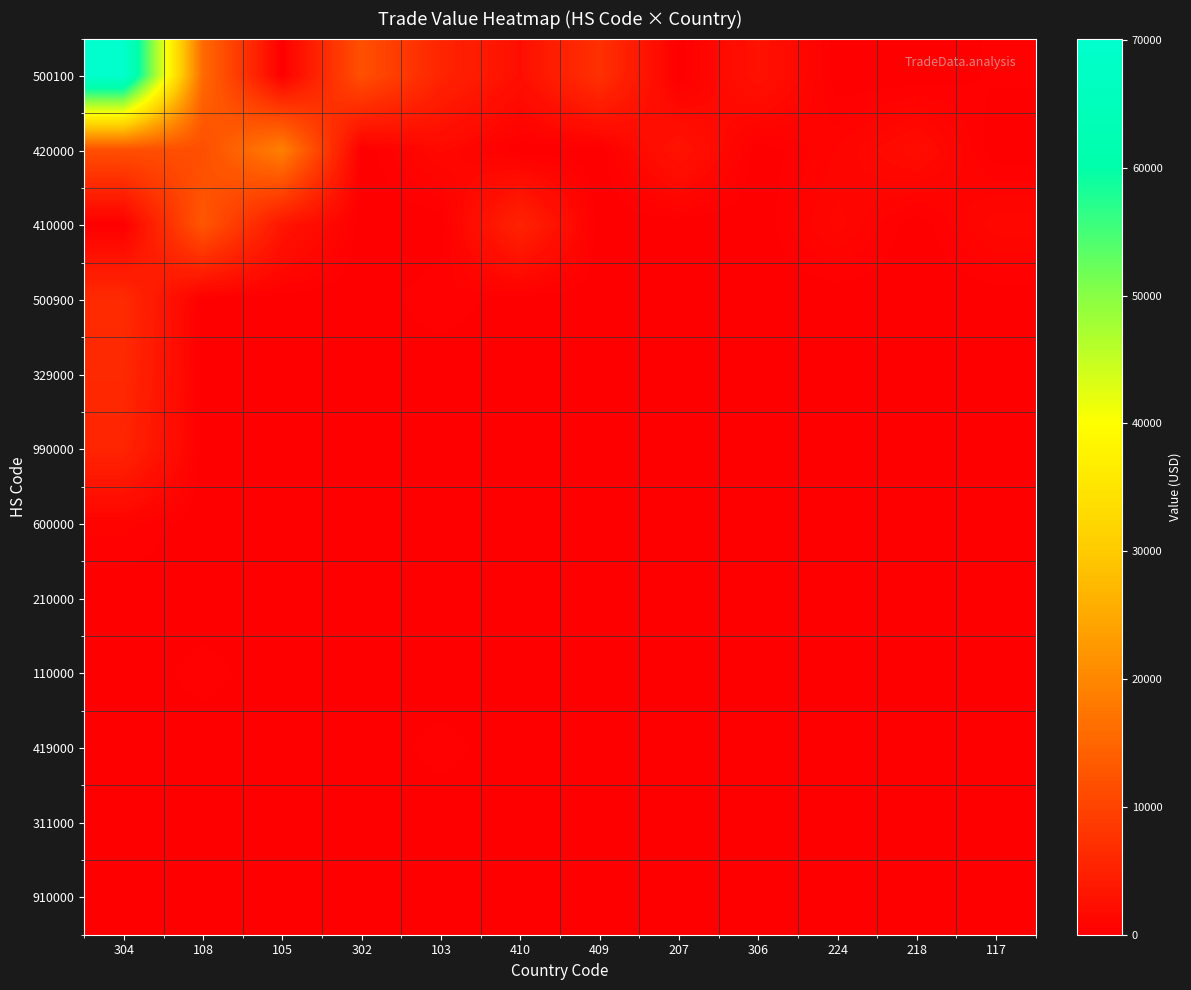

Reading left to right, extract all data points from this chart.

500100: 304=70107	108=15740	105=0	302=11856	103=5509	410=2338	409=7303	207=0	306=2860	224=0	218=0	117=333
420000: 304=11703	108=11616	105=19008	302=0	103=1456	410=0	409=0	207=3074	306=0	224=830	218=1940	117=0
410000: 304=0	108=12807	105=3294	302=0	103=0	410=5219	409=0	207=0	306=0	224=1232	218=0	117=1309
500900: 304=6441	108=0	105=0	302=0	103=532	410=0	409=0	207=0	306=0	224=0	218=0	117=0
329000: 304=6080	108=0	105=0	302=0	103=0	410=0	409=0	207=0	306=0	224=0	218=0	117=0
990000: 304=5505	108=0	105=0	302=0	103=0	410=0	409=0	207=0	306=0	224=0	218=0	117=0
600000: 304=666	108=0	105=0	302=0	103=216	410=0	409=0	207=0	306=0	224=0	218=0	117=0
210000: 304=0	108=0	105=0	302=0	103=0	410=0	409=0	207=0	306=0	224=0	218=0	117=0
110000: 304=0	108=442	105=0	302=0	103=0	410=0	409=0	207=0	306=0	224=0	218=0	117=0
419000: 304=0	108=0	105=0	302=0	103=430	410=0	409=0	207=0	306=0	224=0	218=0	117=0
311000: 304=0	108=0	105=0	302=0	103=0	410=0	409=0	207=0	306=0	224=0	218=0	117=0
910000: 304=0	108=0	105=0	302=0	103=0	410=0	409=0	207=0	306=0	224=0	218=0	117=0